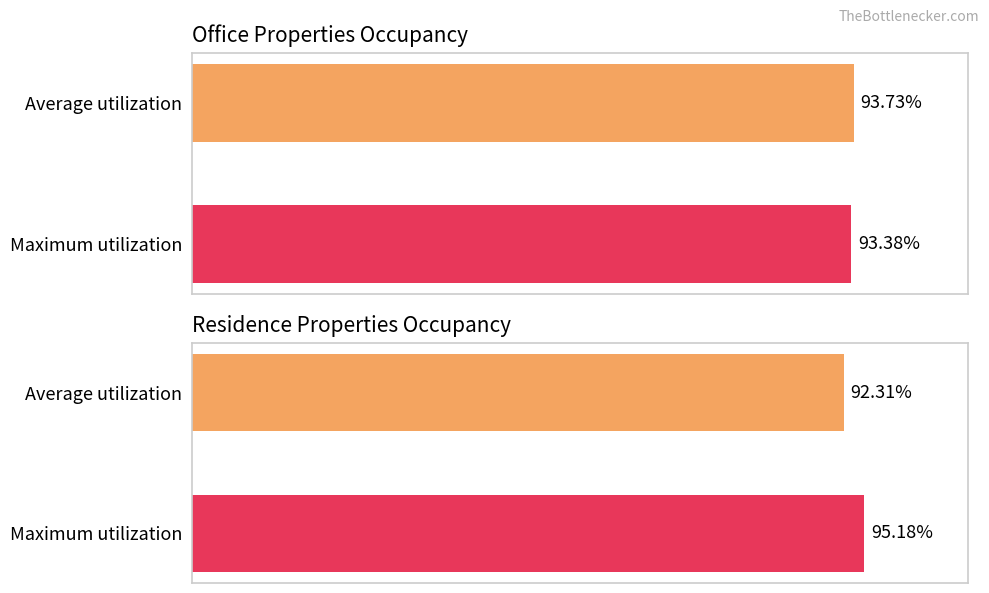

The オフィス合計 稼働率 series shows 30.1 at Maximum utilization. True or false?

False